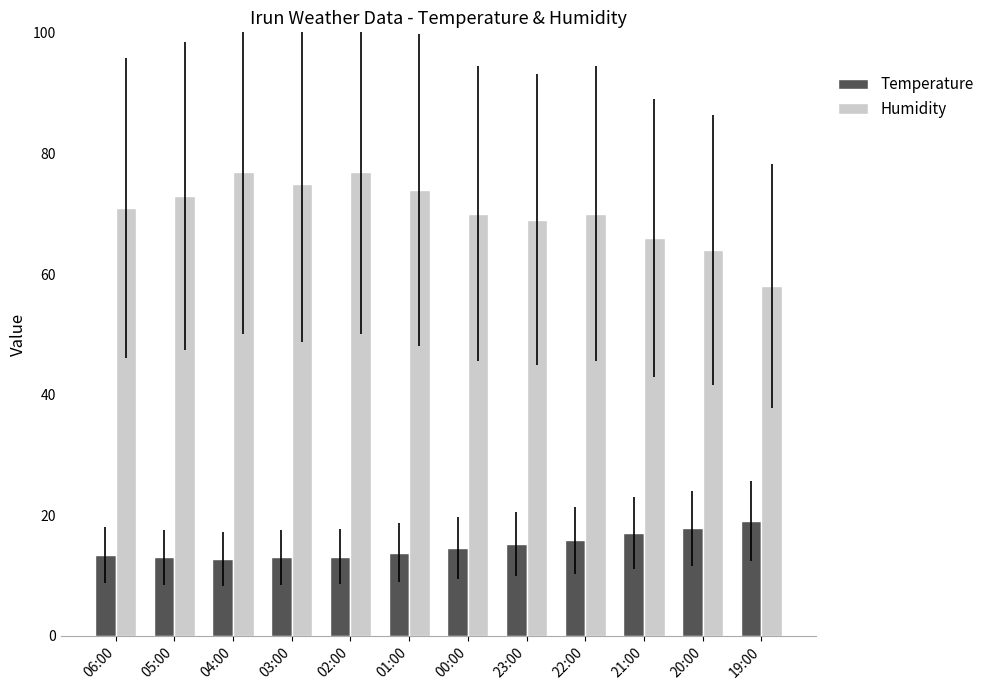

Which series has the largest range (max minus min)?

Humidity